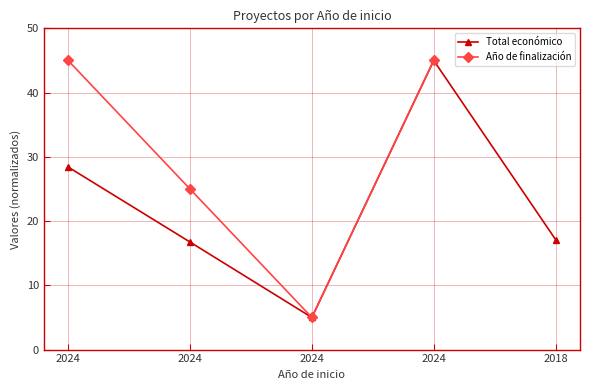

At which label does Total económico first exceed 17?

2024